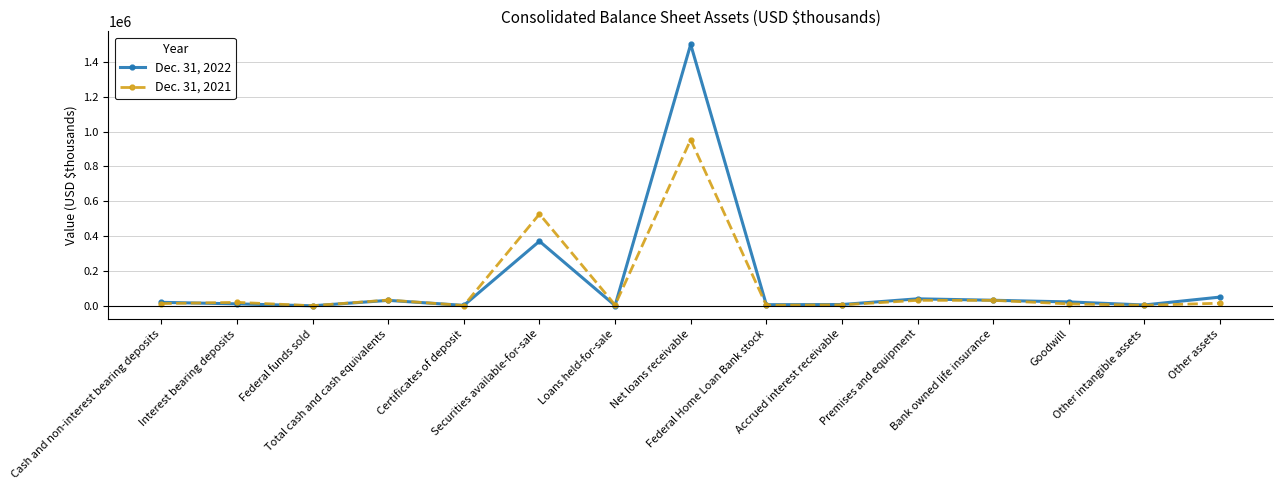

What is the sum of the Dec. 31, 2021 values at Goodwill and Certificates of deposit?

12818